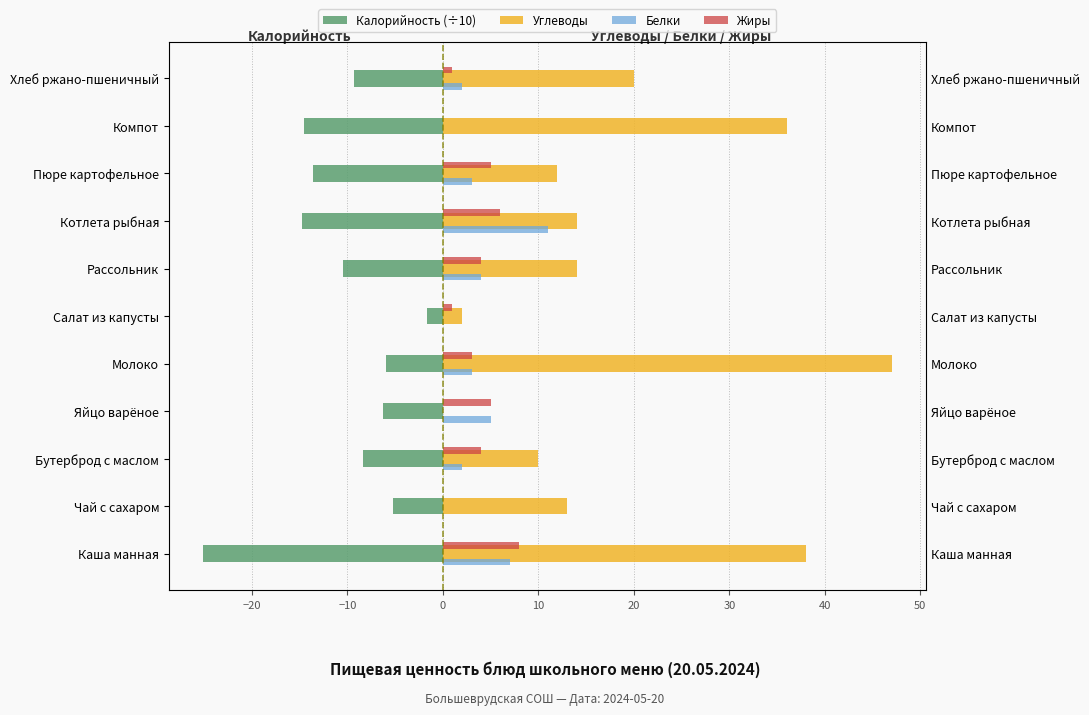

What value does the Углеводы series have at Бутерброд с маслом?

10.0